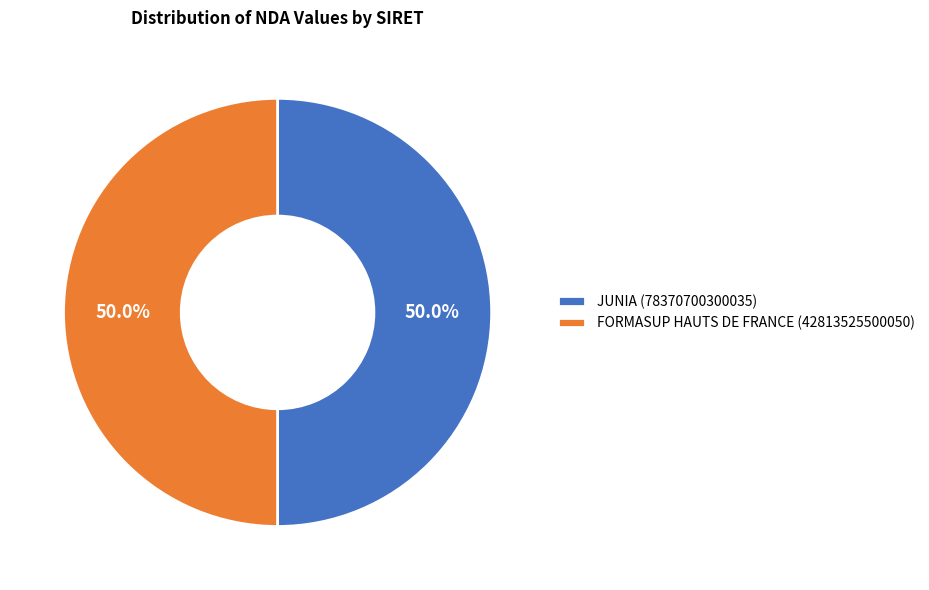

Combined, what portion of the pie is FORMASUP HAUTS DE FRANCE (42813525500050) and JUNIA (78370700300035)?

100.0%